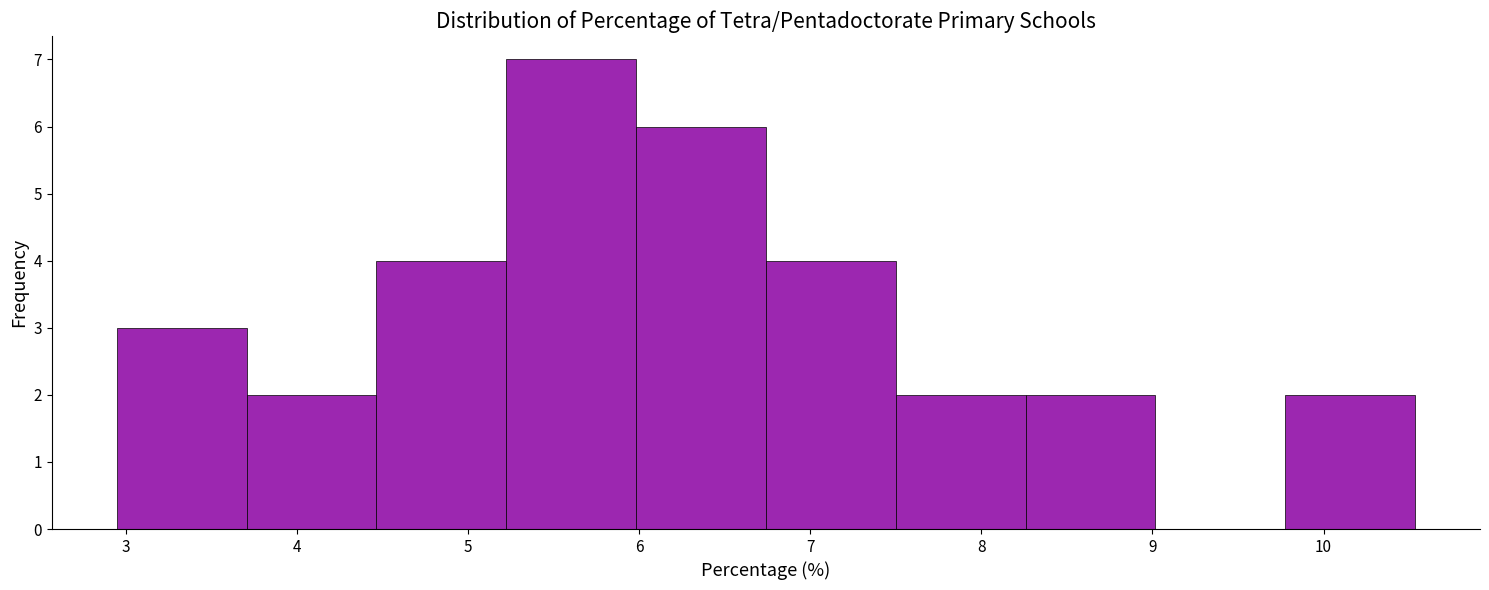

Reading left to right, transcribe this chart: for each bar, give the range it covers on the x-axis and its height. Neither the bar edges nor the heights are printed on the chart, so give them approximately, as read against the axes.

2.9 to 3.7: 3
3.7 to 4.5: 2
4.5 to 5.2: 4
5.2 to 6.0: 7
6.0 to 6.7: 6
6.7 to 7.5: 4
7.5 to 8.3: 2
8.3 to 9.0: 2
9.0 to 9.8: 0
9.8 to 10.5: 2